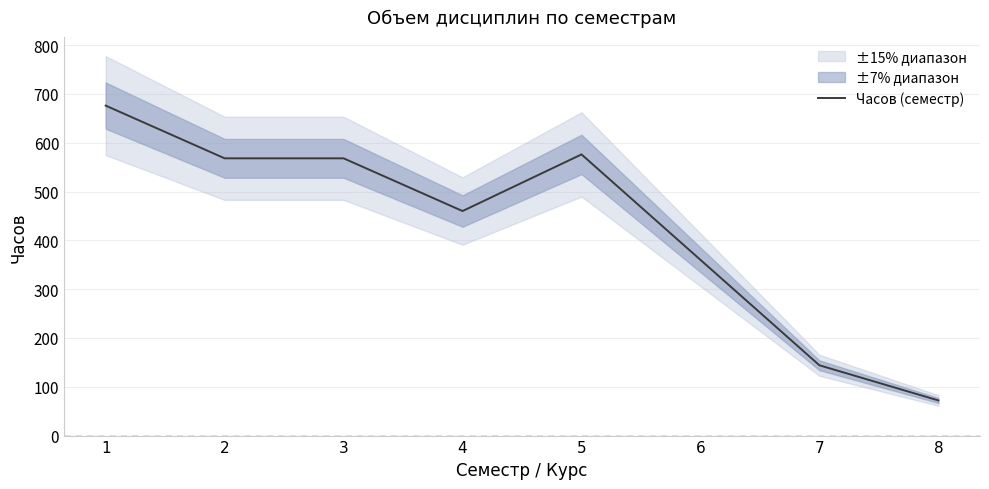

List the labels in order of value, smallest first.

8, 7, 6, 4, 2, 3, 5, 1